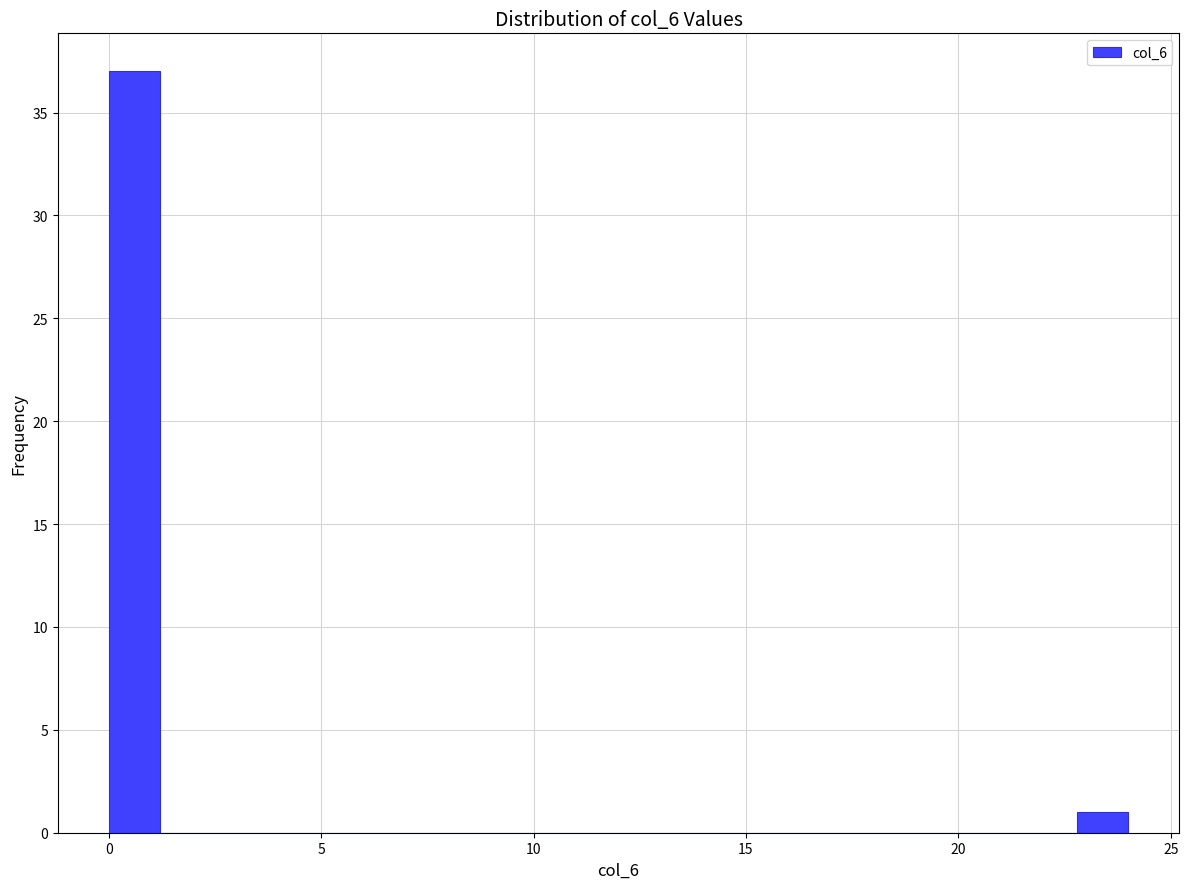

Read against the x-axis, roughly where is the centre of the tallest bar?

0.5